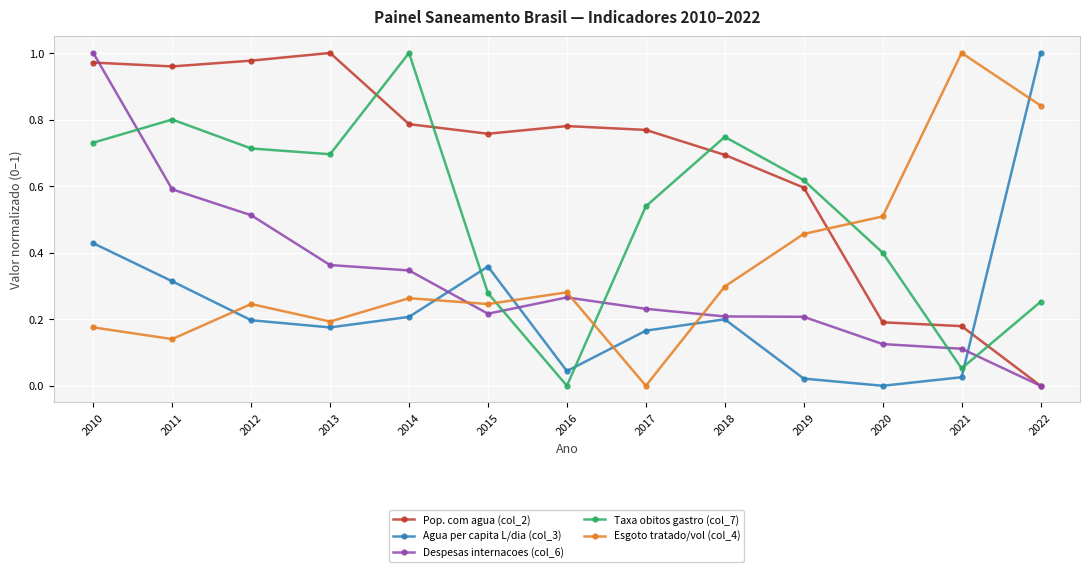

Which series has the largest total across all categories?

Pop. com agua (col_2)